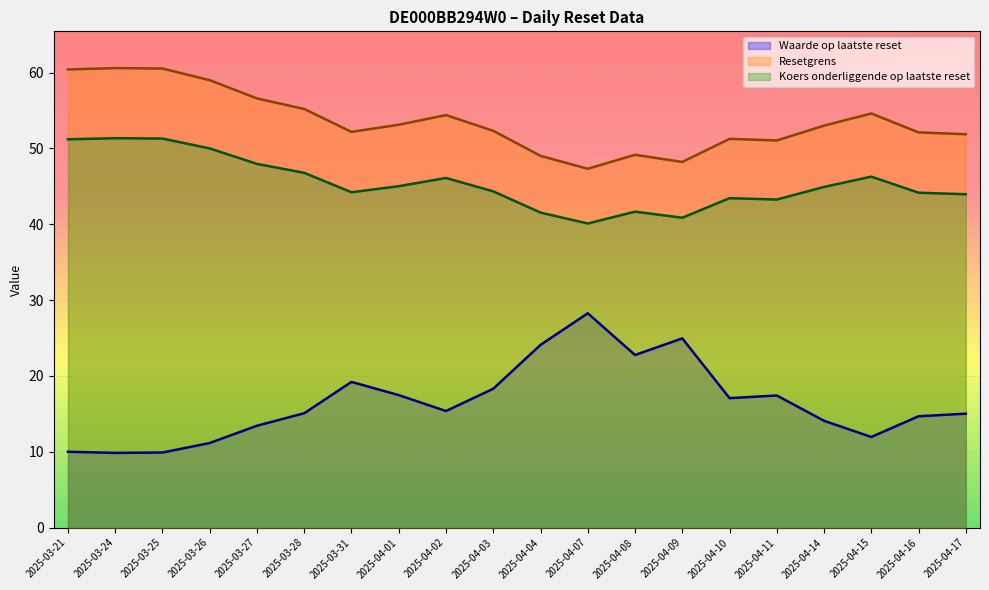

The value of Waarde op laatste reset at 2025-04-07 is 28.3. True or false?

True